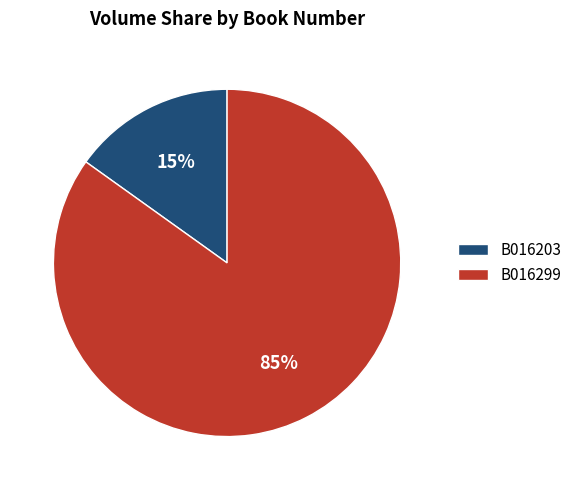

What is the majority slice?

B016299